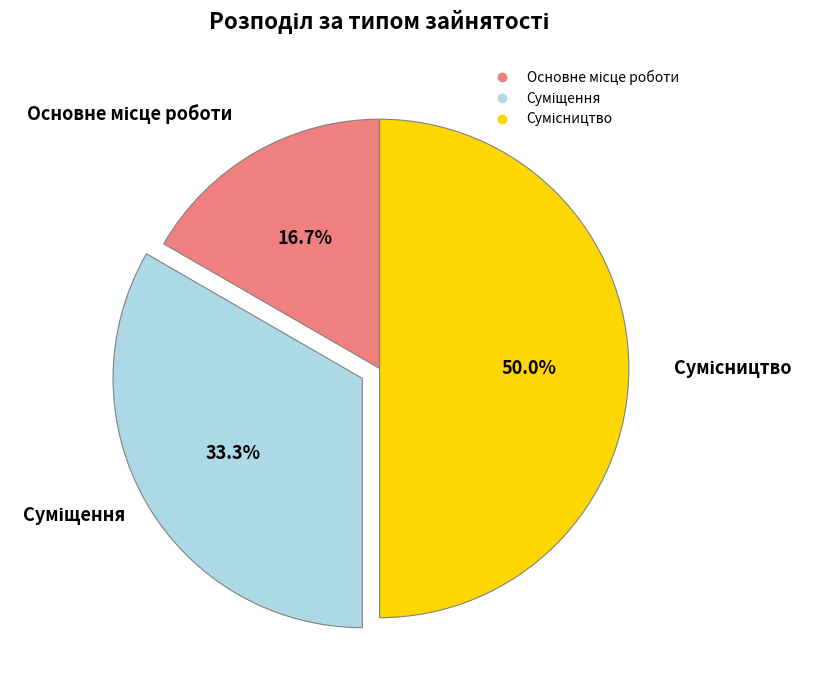

How many segments does this pie chart have?

3